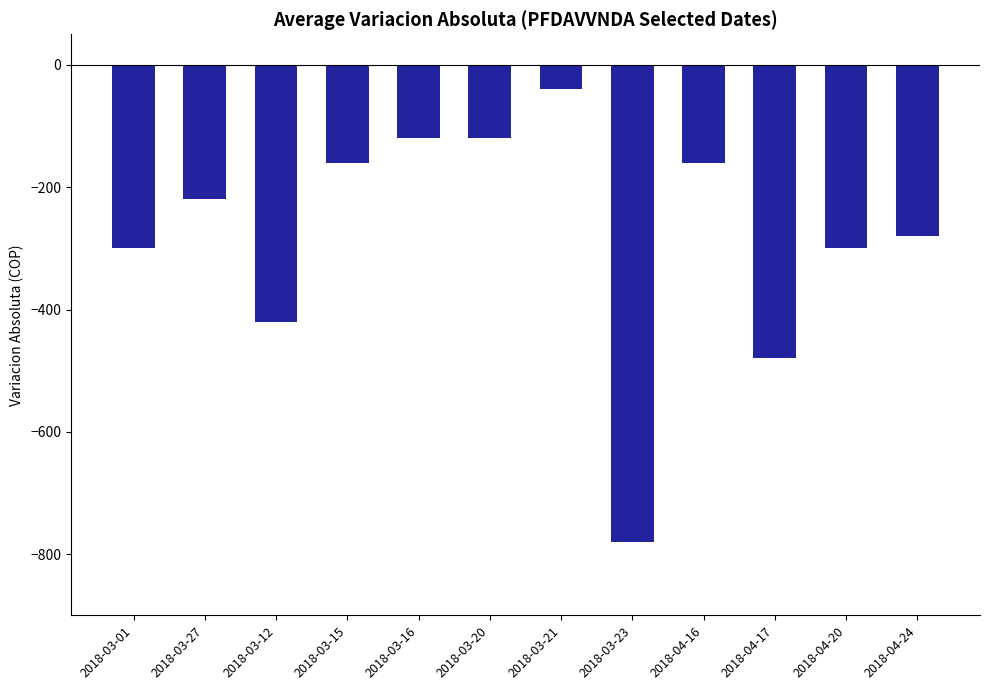

At which category does the chart reach its peak across all series?

2018-03-21